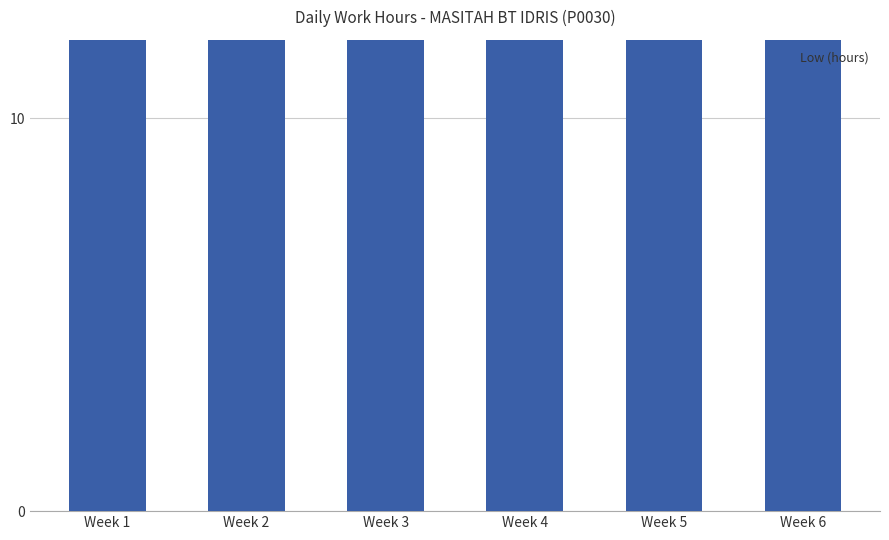

Where is the data nearest to the value 36?

Week 5